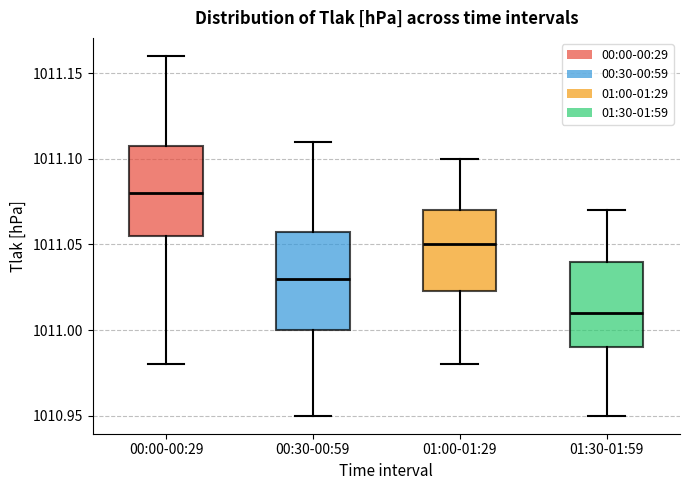

Where is the lower edge of the box for 01:00-01:29 on the y-axis? The values are not printed on the chart, so give them approximately, as read against the axis.

1011.025